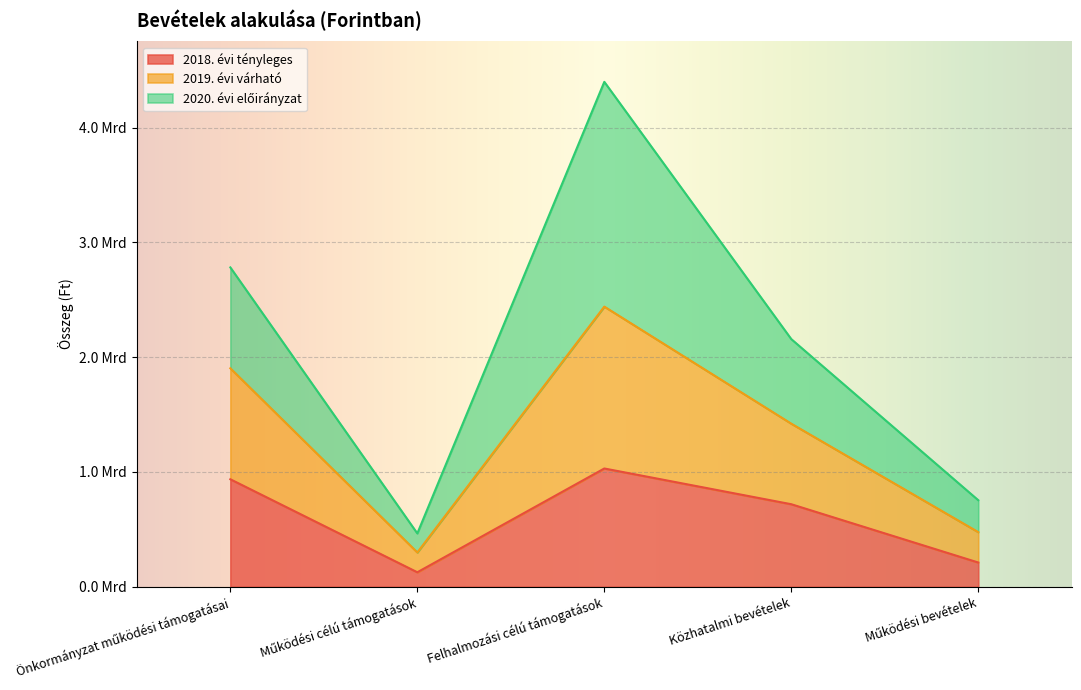

What is the sum of the 2018. évi tényleges values at Működési bevételek and Közhatalmi bevételek?

930292429